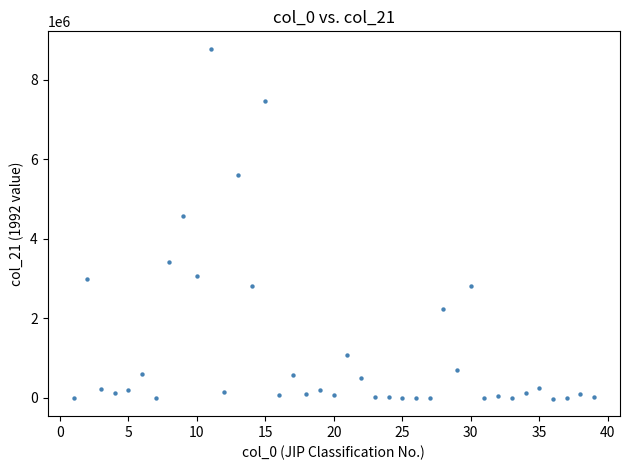

What Y value in the scatter plot is closest to 4375443?

4570345.0